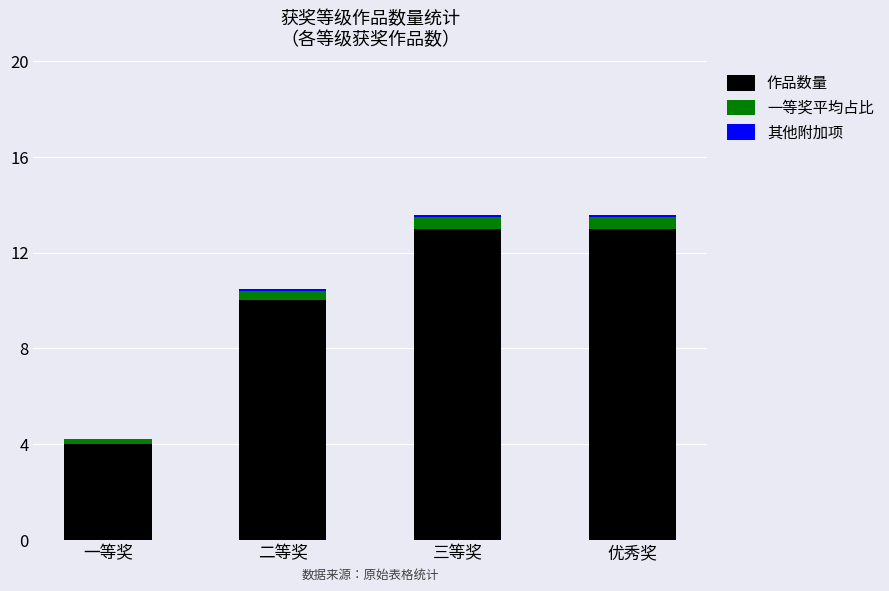

Is it true that 作品数量 equals 4.0 at 一等奖?

True